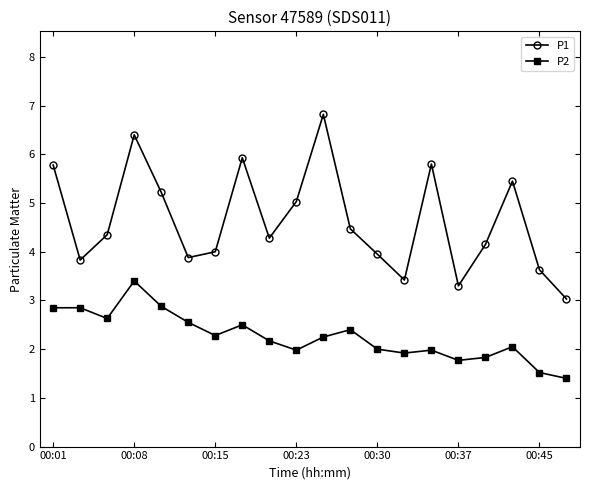

Which series has the largest total across all categories?

P1